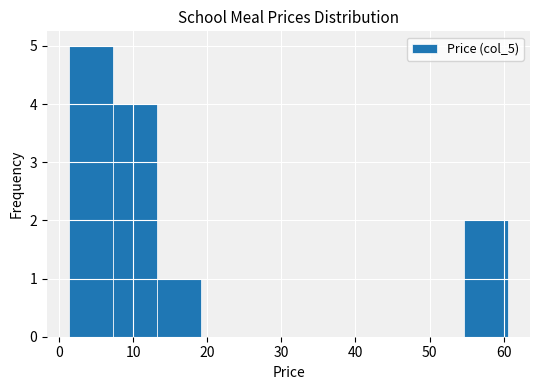

Reading left to right, transcribe this chart: for each bar, give the range it covers on the x-axis and its height. Neither the bar edges nor the heights are printed on the chart, so give them approximately, as read against the axes.

1 to 7: 5
7 to 13: 4
13 to 19: 1
19 to 25: 0
25 to 31: 0
31 to 37: 0
37 to 43: 0
43 to 49: 0
49 to 55: 0
55 to 61: 2